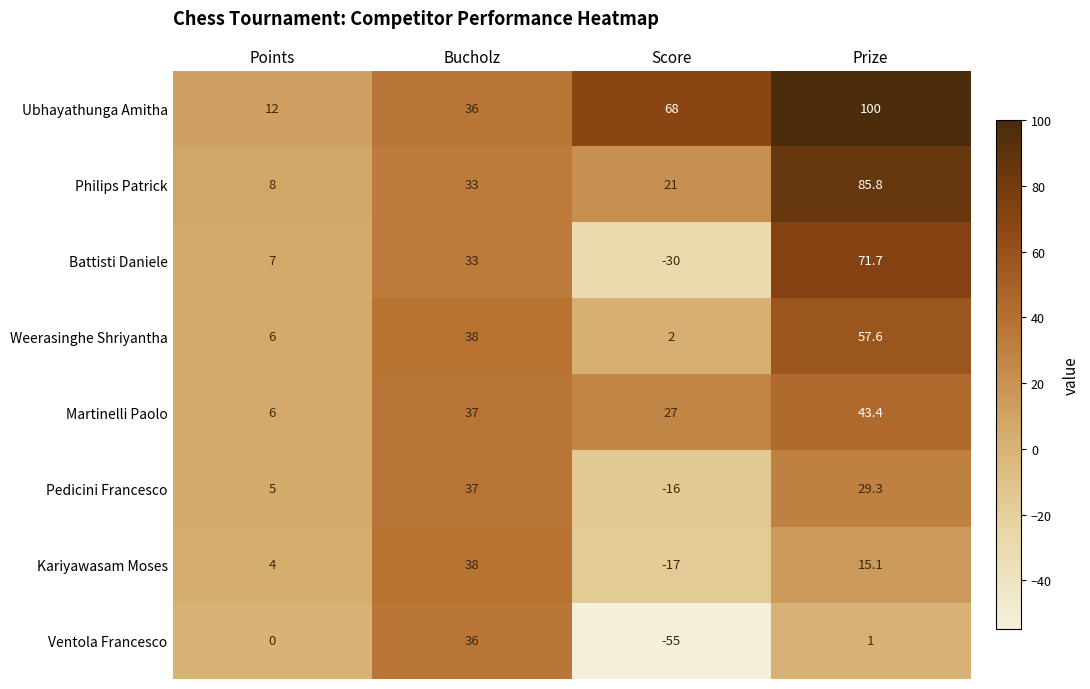

At which category is the sum across all series the highest?

Prize